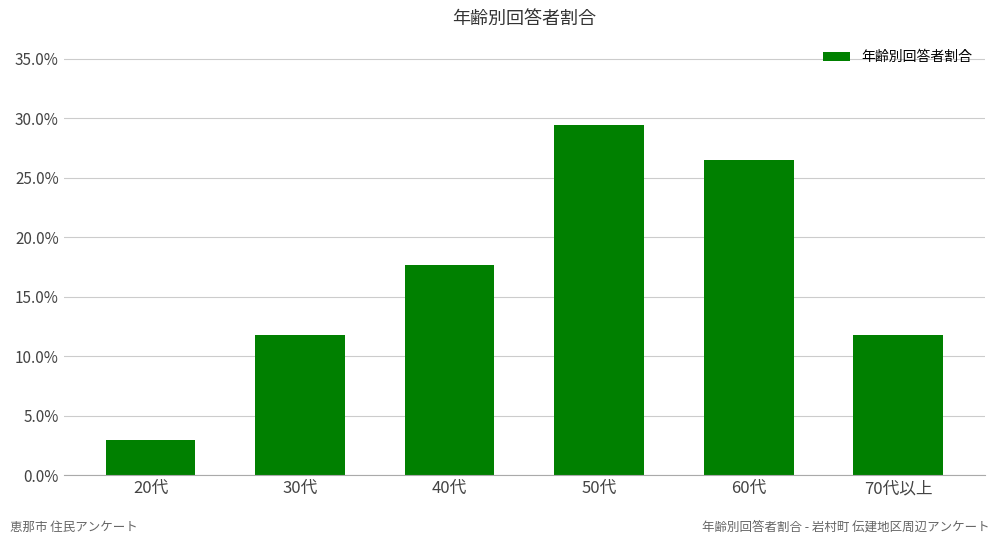

Does the chart contain any negative values?

No